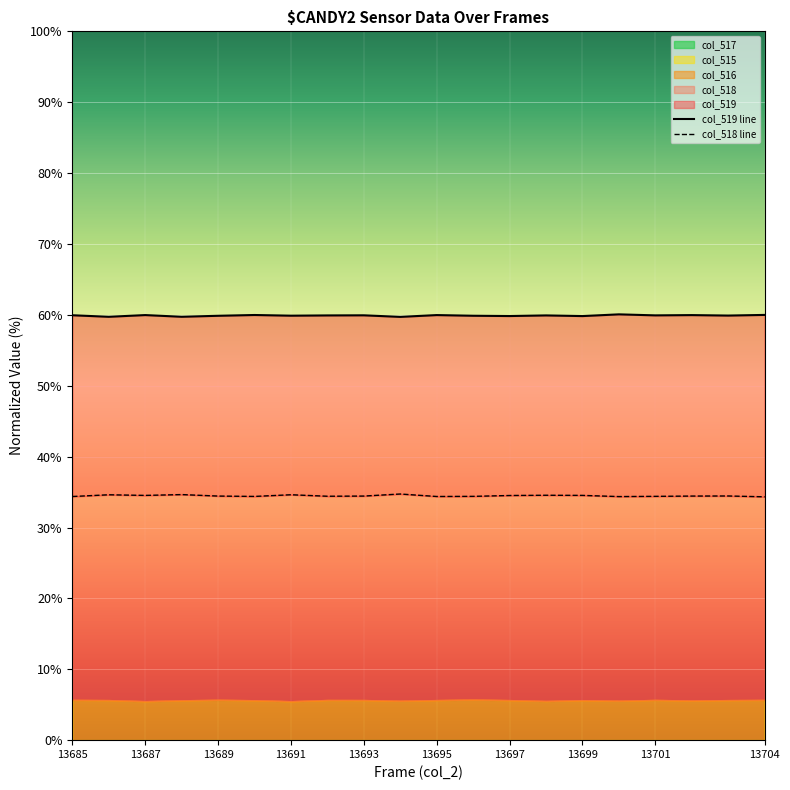

What is the average value of the col_518 line series?

34.5